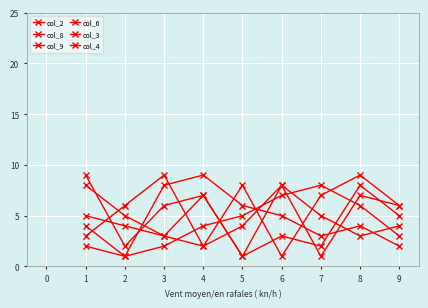

At which category is the sum across all series the highest?

8